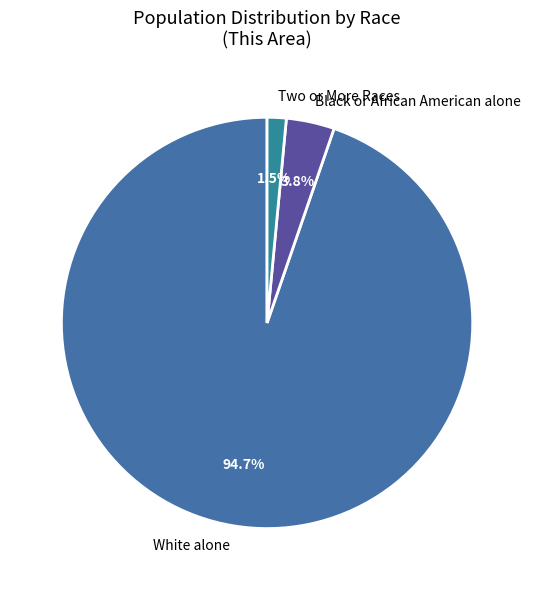

Count the number of slices in the pie.

3